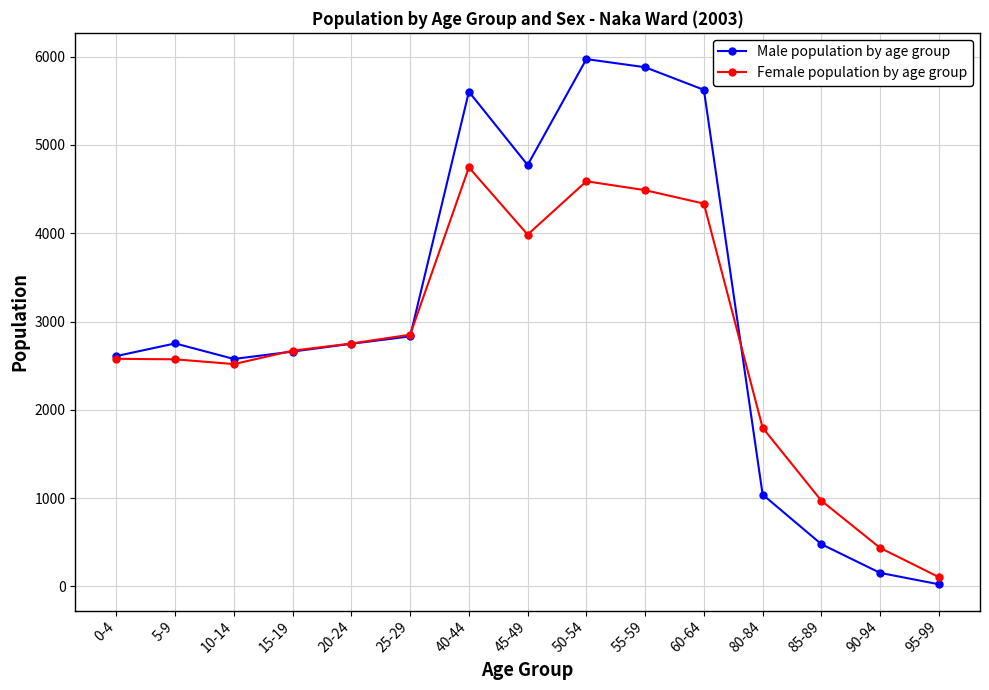

What is the spread (max minus min) of values at 15-19?

10